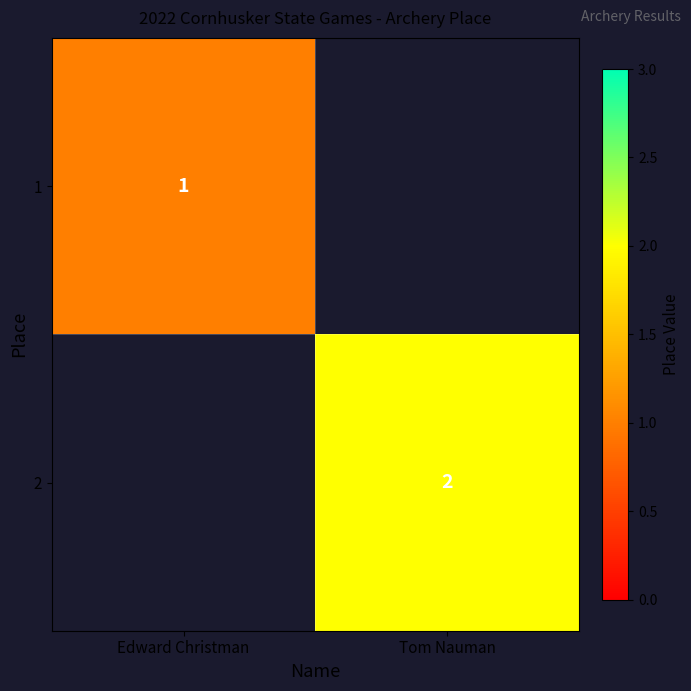

True or false: 1 has a value of 0 at Edward Christman.

False